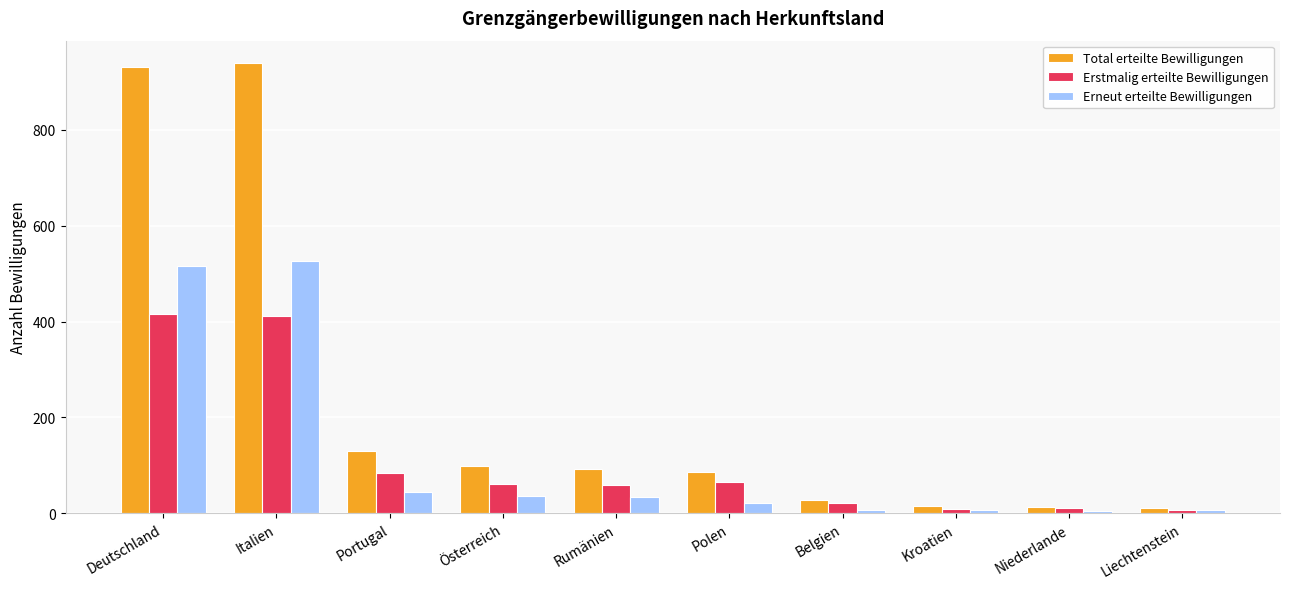

How many data points in Erneut erteilte Bewilligungen are less than 35?

5